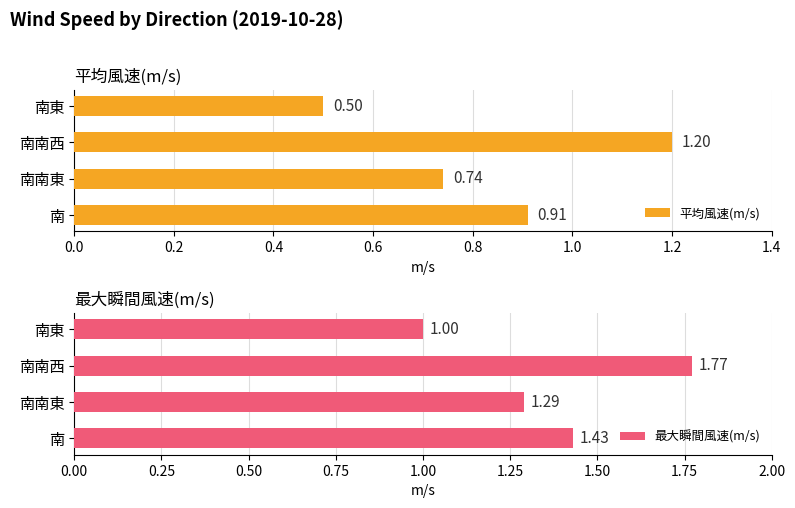

What is the difference between the second highest and minimum values in the 平均風速(m/s) series?

0.4